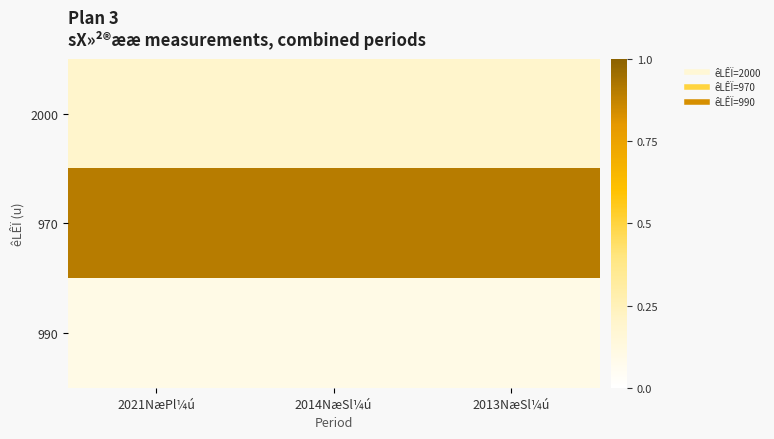

What is the spread (max minus min) of values at 2021NæPl¼ú?

0.8